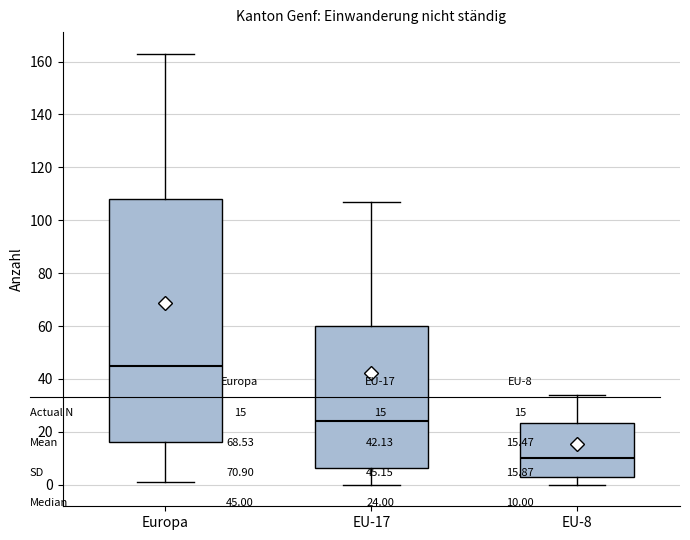

Which box's median line is the lowest?

EU-8